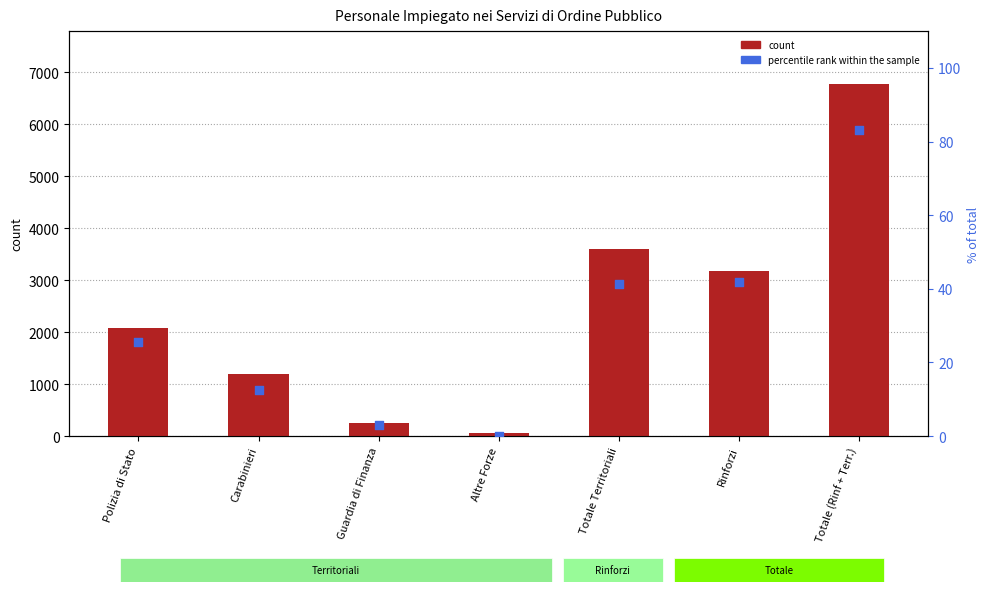

At how many categories does at least one series exceed 95?

6